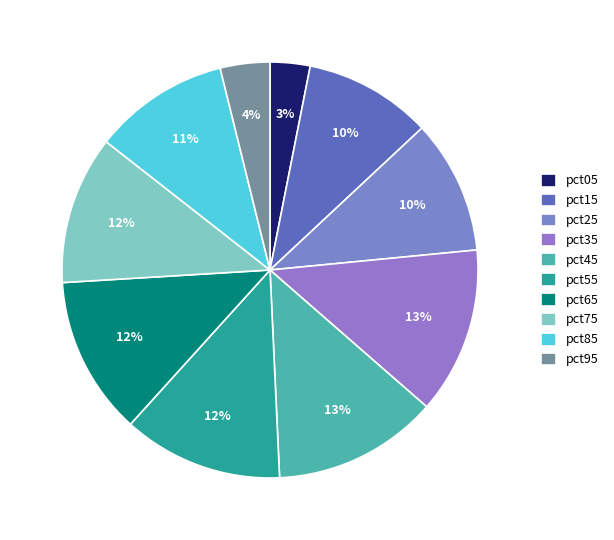

To the nearest percent, what portion does pct85 represent?

11%